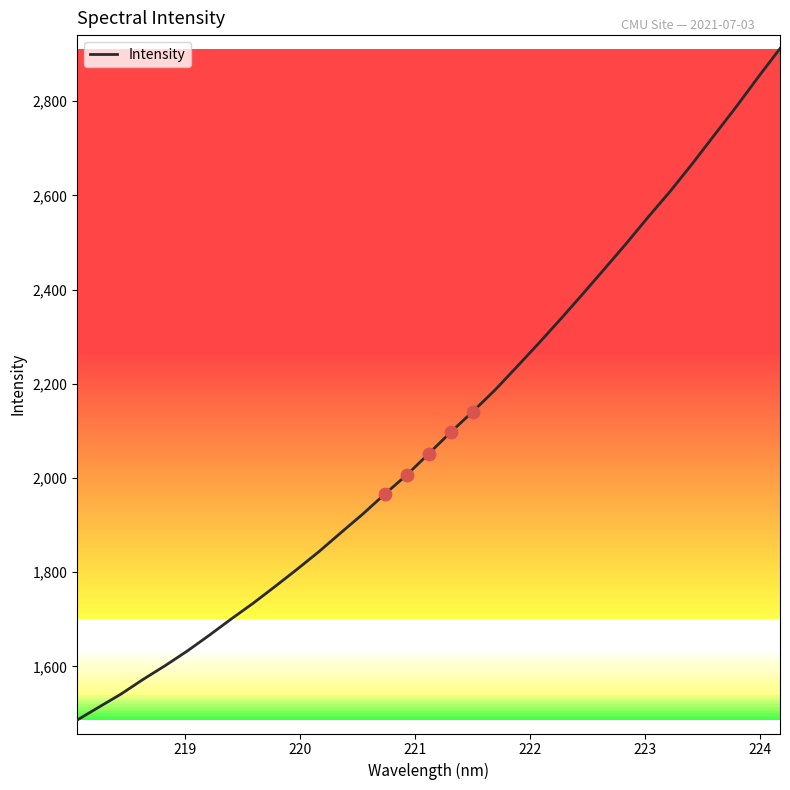

What is the minimum value shown in the chart?

1486.1